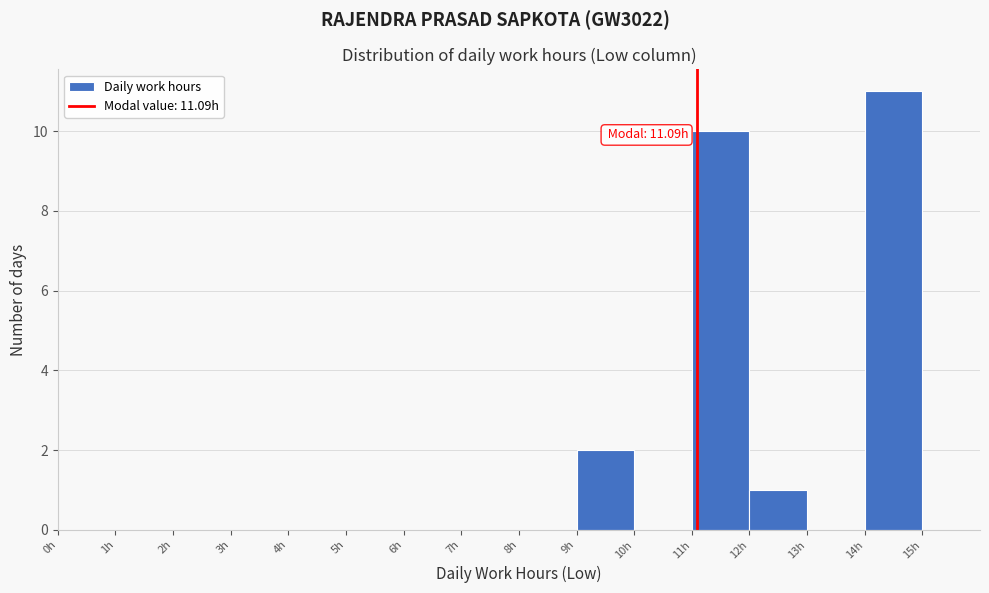

Which range on the x-axis has the tallest bar?

14 to 15